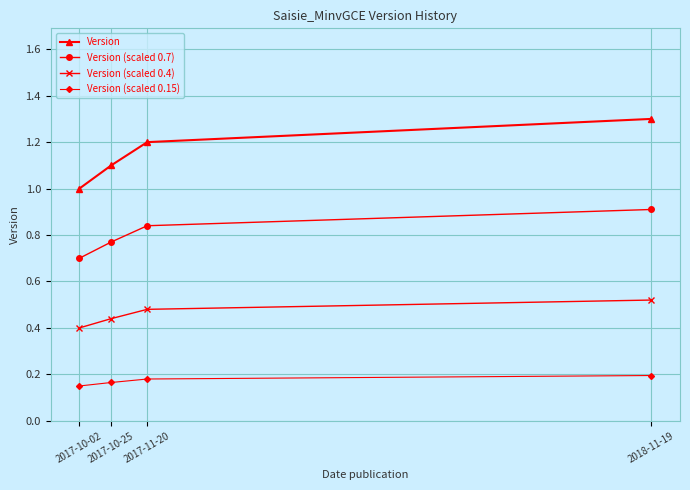

What is the label of the 4th point from the left?

2018-11-19